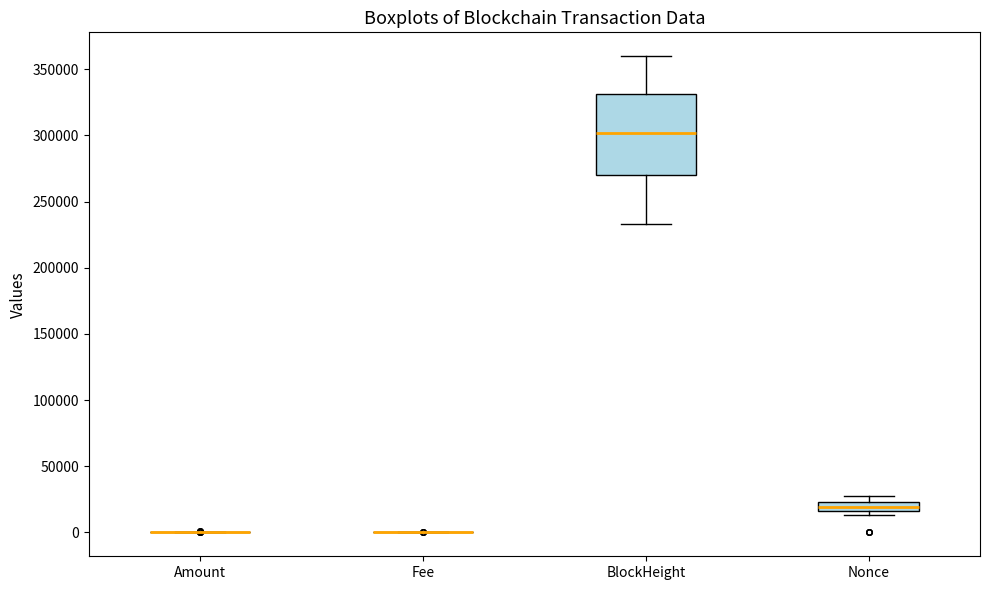

Comparing the boxes themselves (not the whiskers), which one is the tallest?

BlockHeight